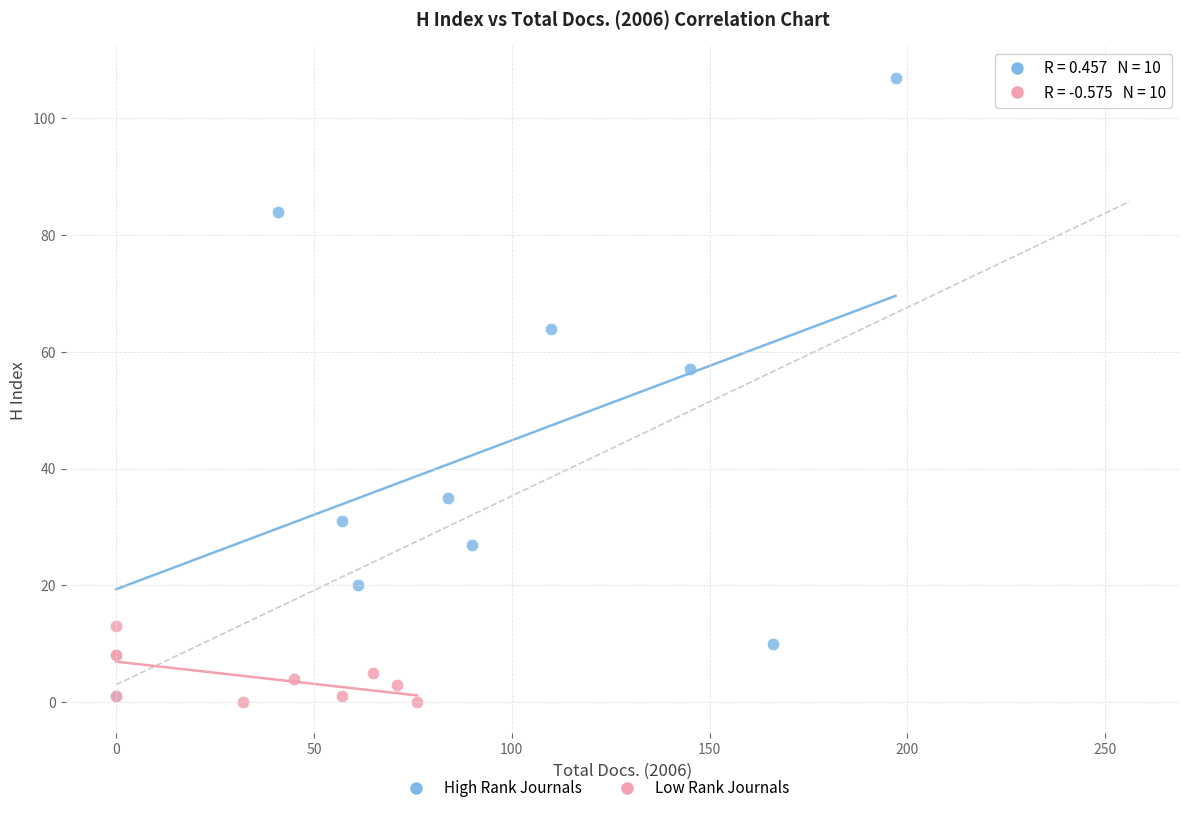

Which series has the widest spread of Y values?

High Rank Journals